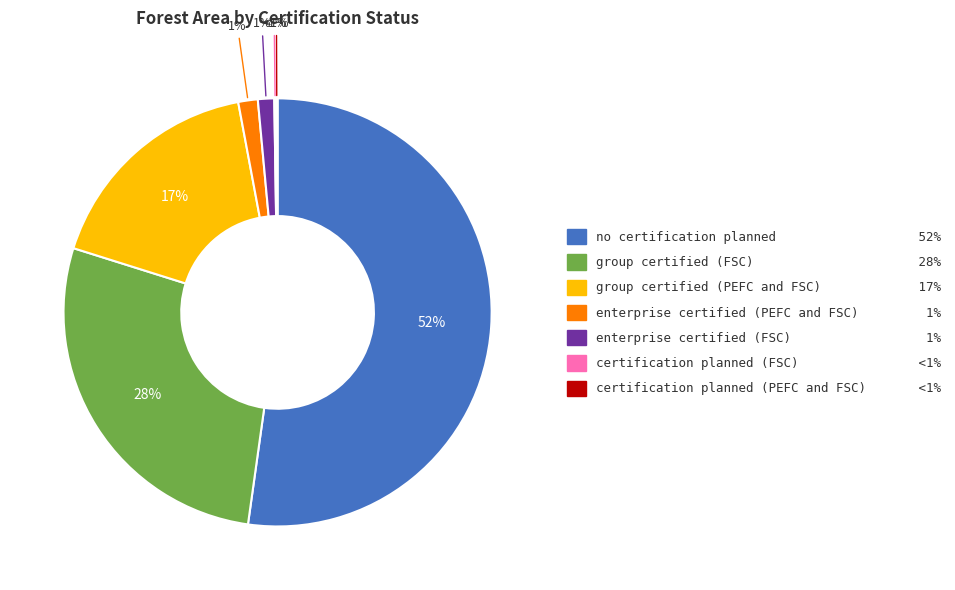

Is there any slice that represents more than half of the pie?

Yes